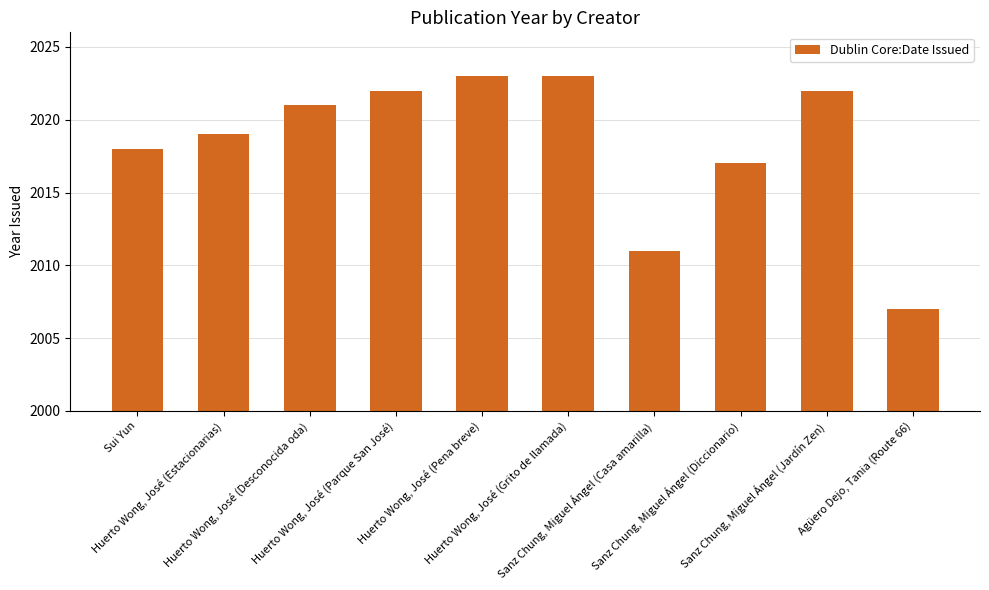

What is the label of the 10th bar from the right?

Sui Yun